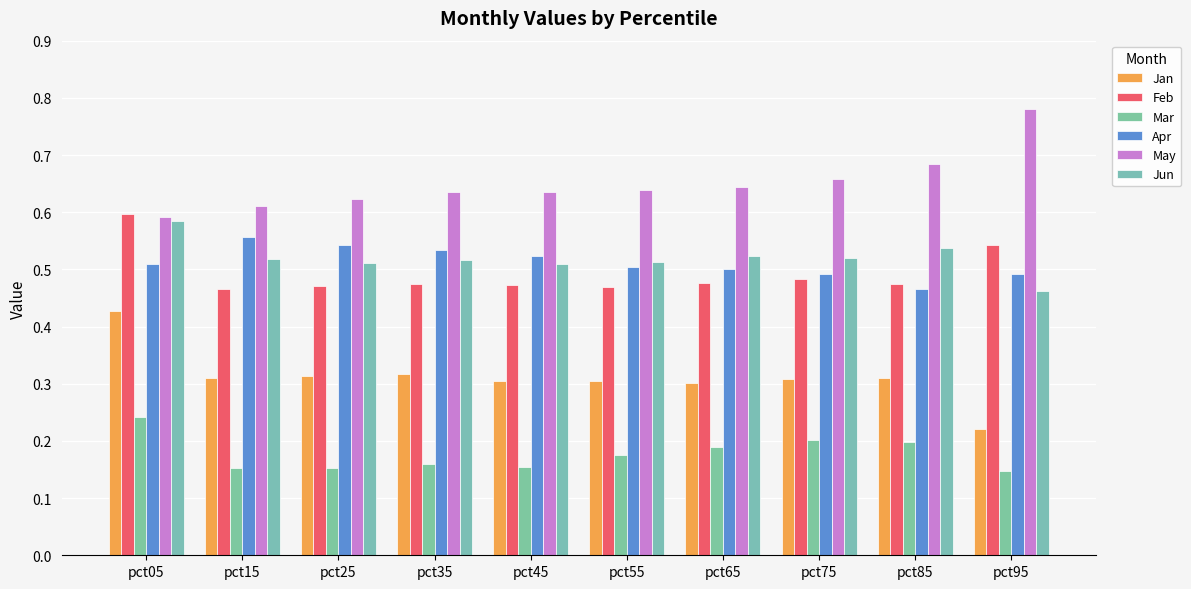

At which label does Jan reach its minimum?

pct95